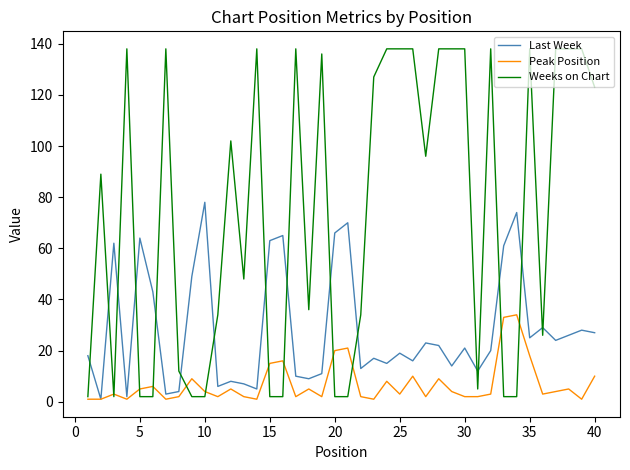

Which series has the widest spread of values?

Weeks on Chart